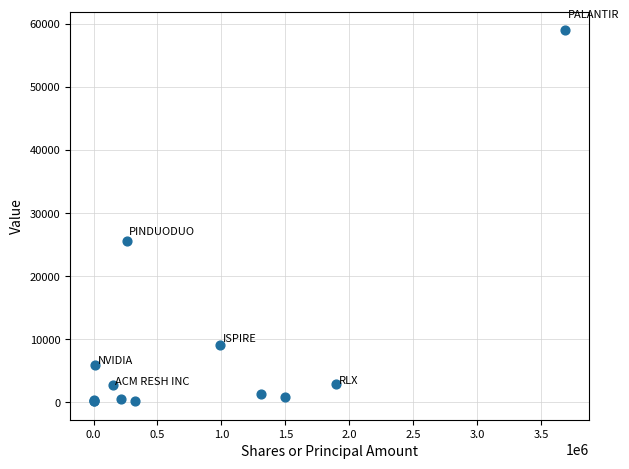

What Y value in the scatter plot is closest to 29593?

25528